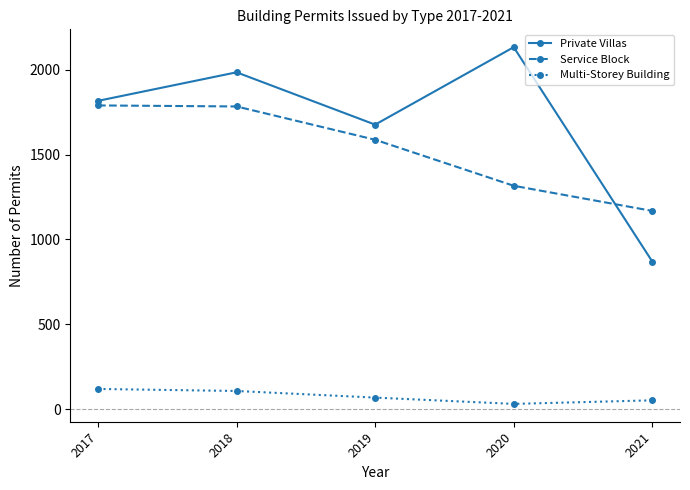

Rank the series by their maximum value, from highest to lowest.

Private Villas, Service Block, Multi-Storey Building